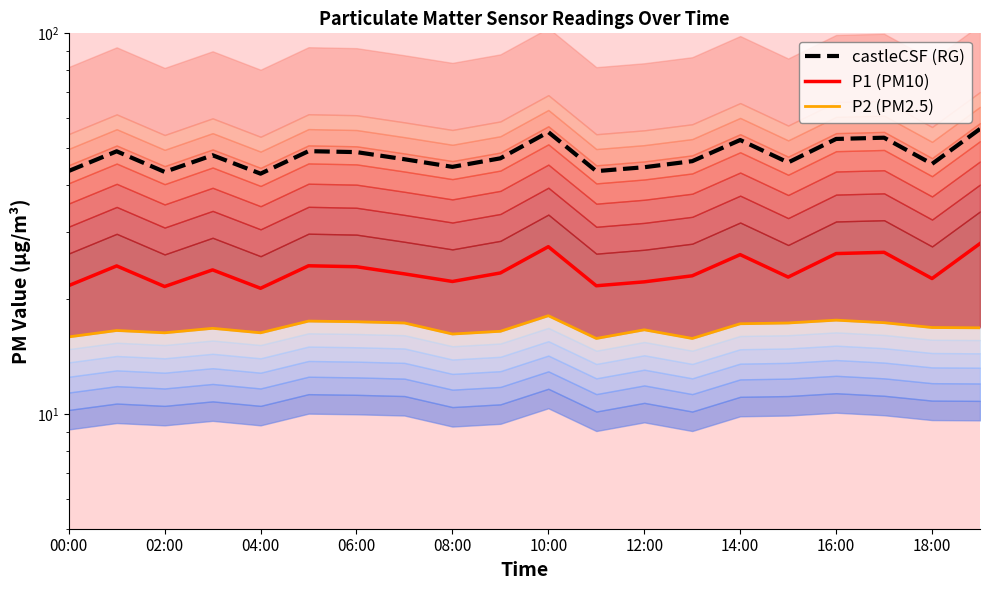

Which category has the highest value in the P2 (PM2.5) series?

10:00